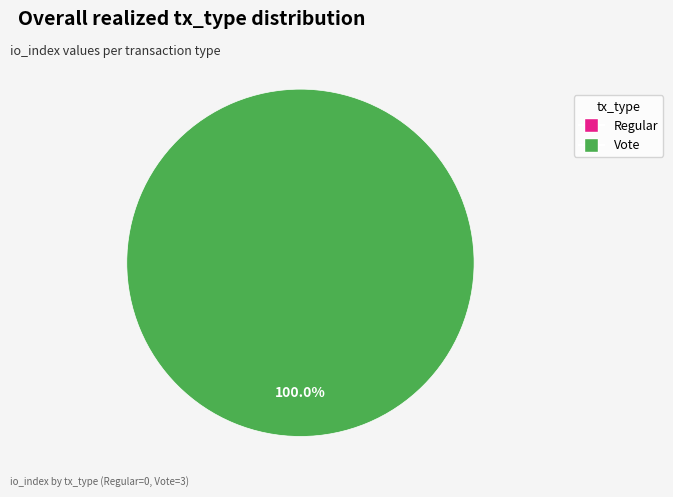

Between Regular and Vote, which is larger?

Vote